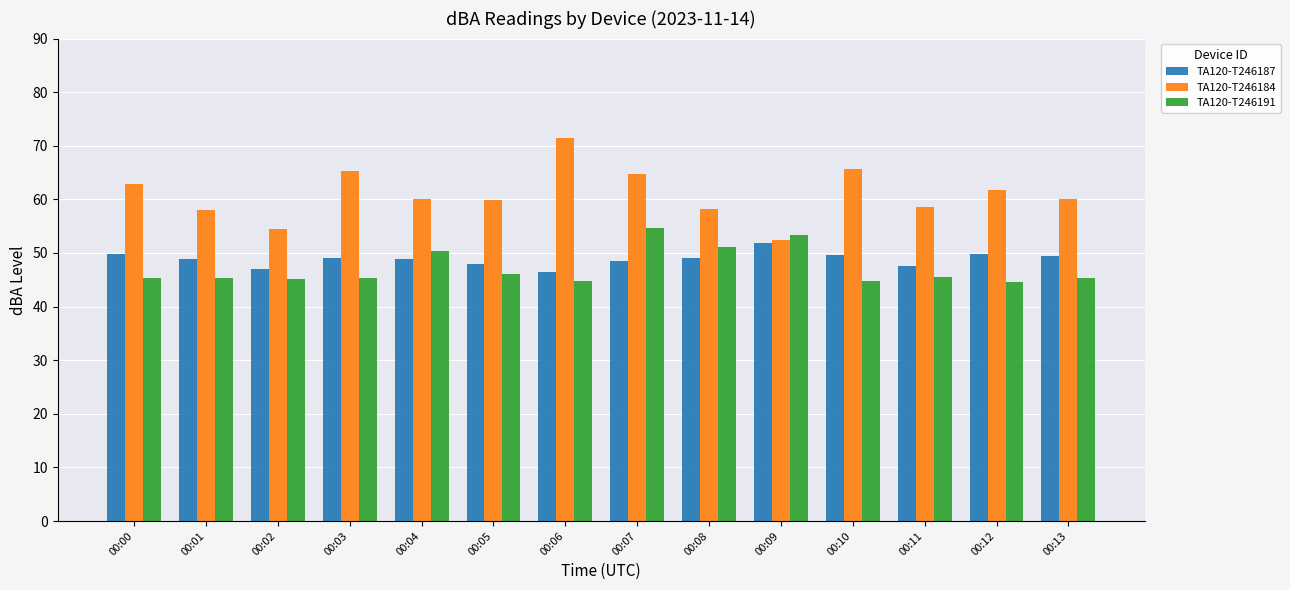

What is the sum of the TA120-T246187 values at 00:08 and 00:06?

95.5